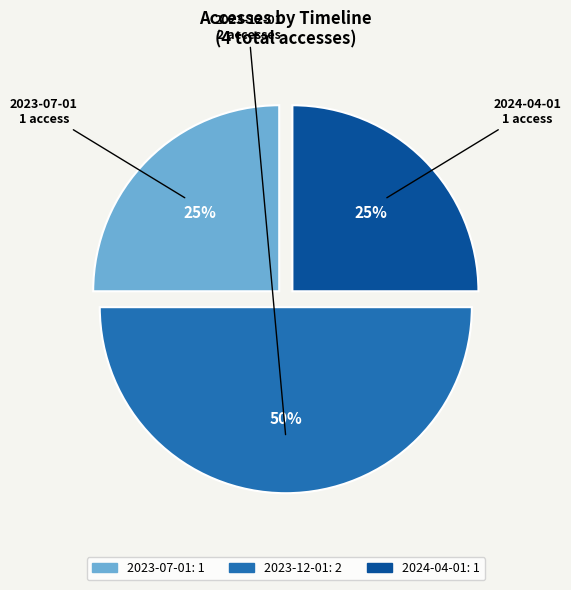

Is 2024-04-01 the majority of the pie?

No